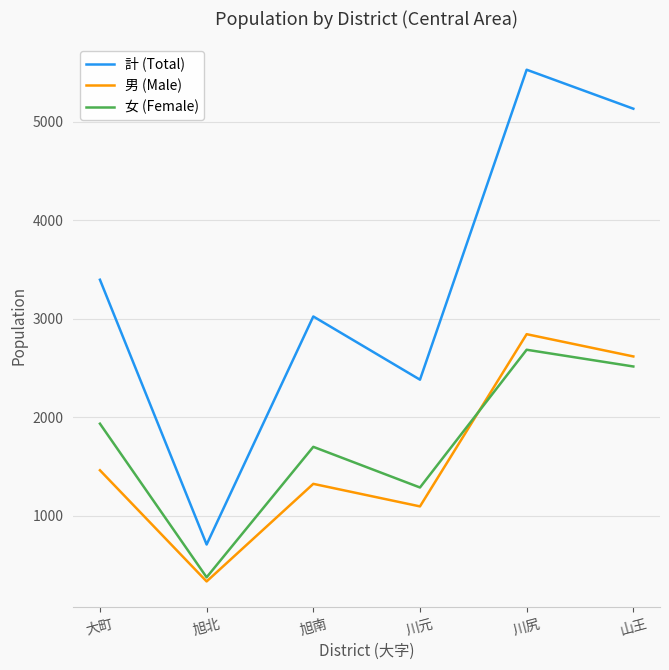

Which series has the widest spread of values?

計 (Total)